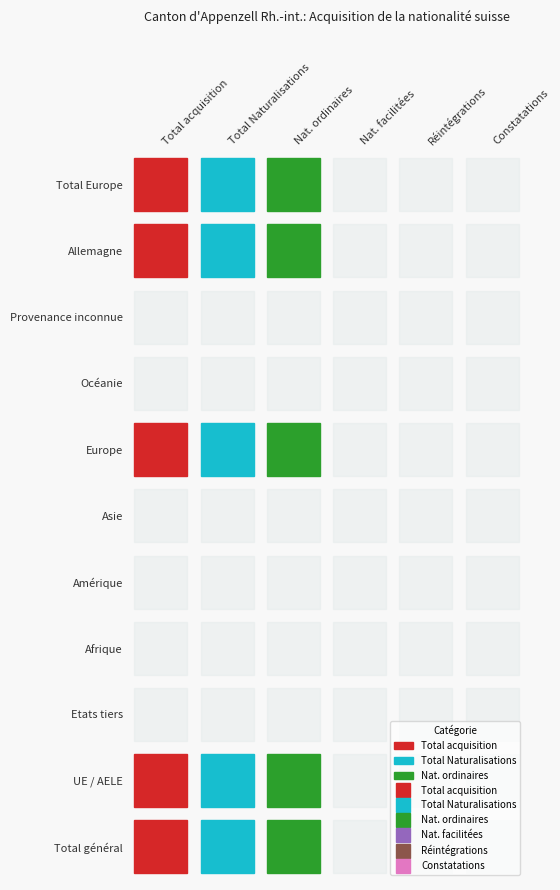

Between Afrique and Provenance inconnue, which is larger?

Afrique